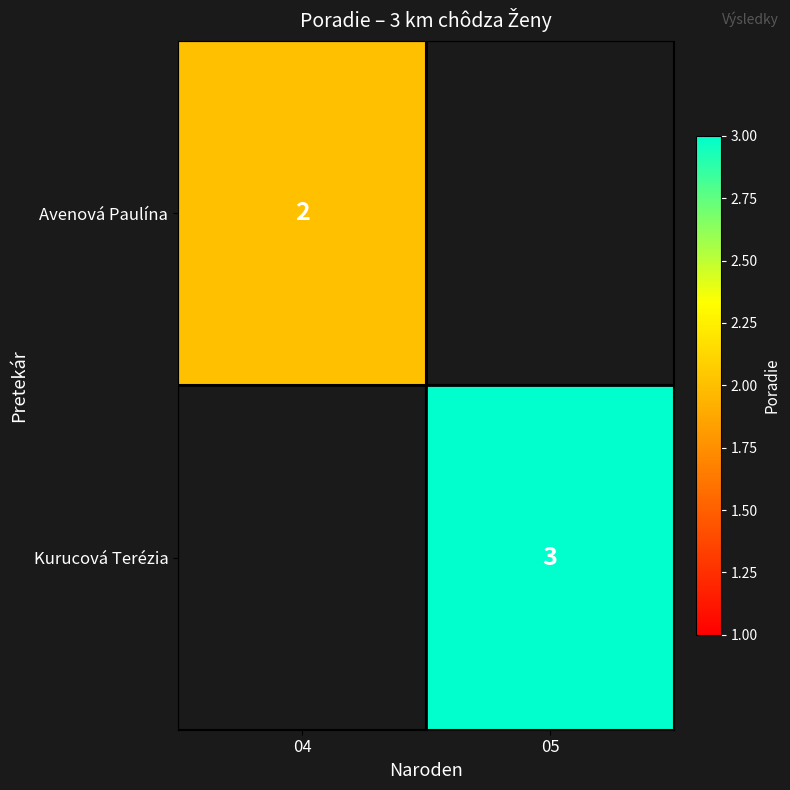

The Avenová Paulína series shows 1.1 at 04. True or false?

False